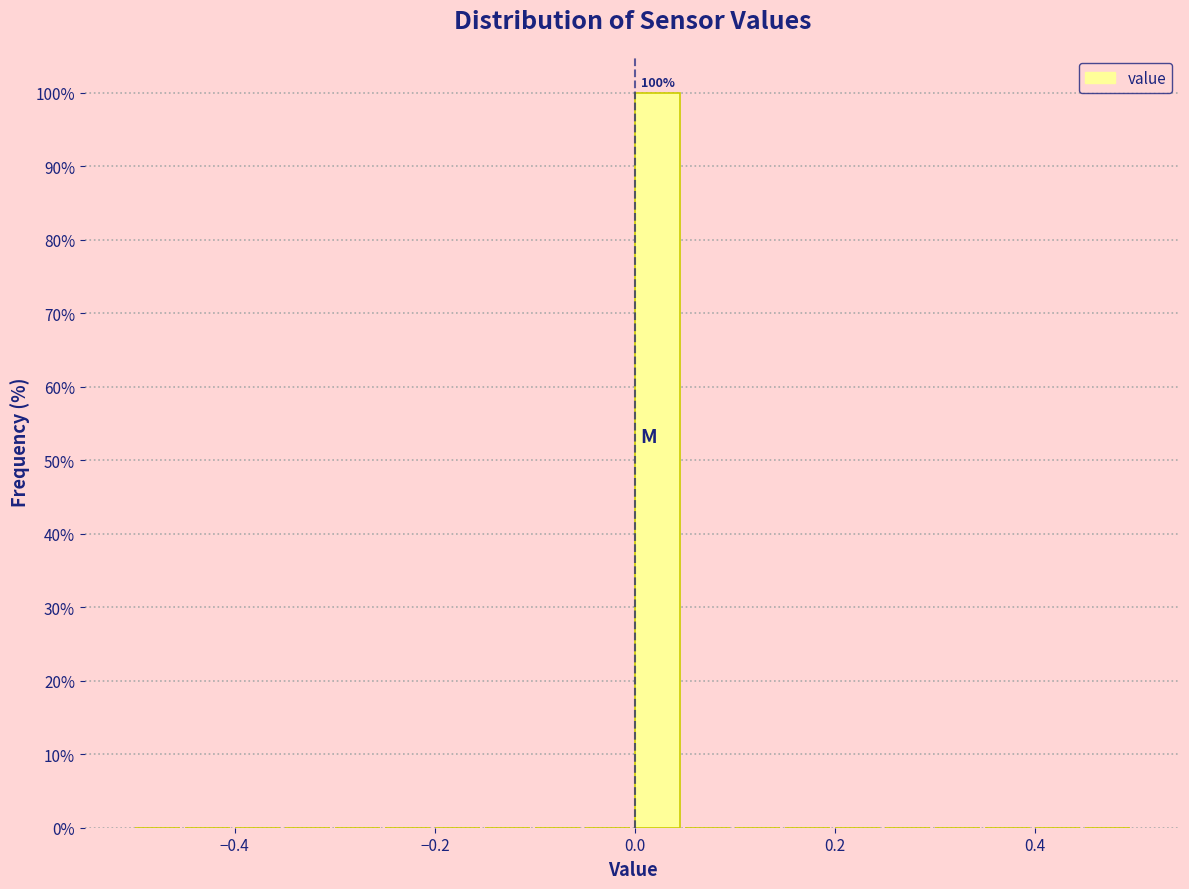

Read against the x-axis, roughly where is the centre of the tallest bar?

0.02